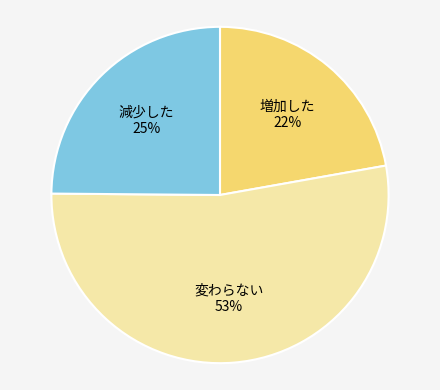

Rank the categories by value from highest to lowest.

変わらない, 減少した, 増加した